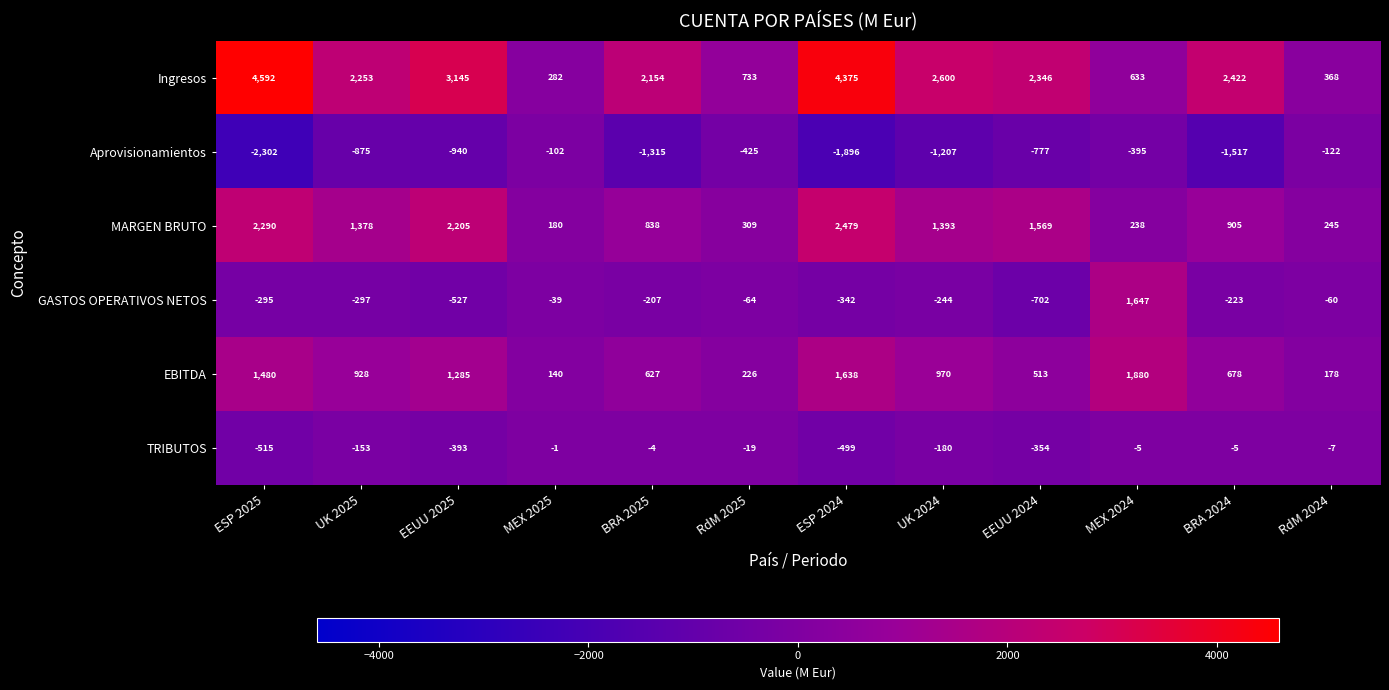

How many data points in MARGEN BRUTO are less than 1378?

6